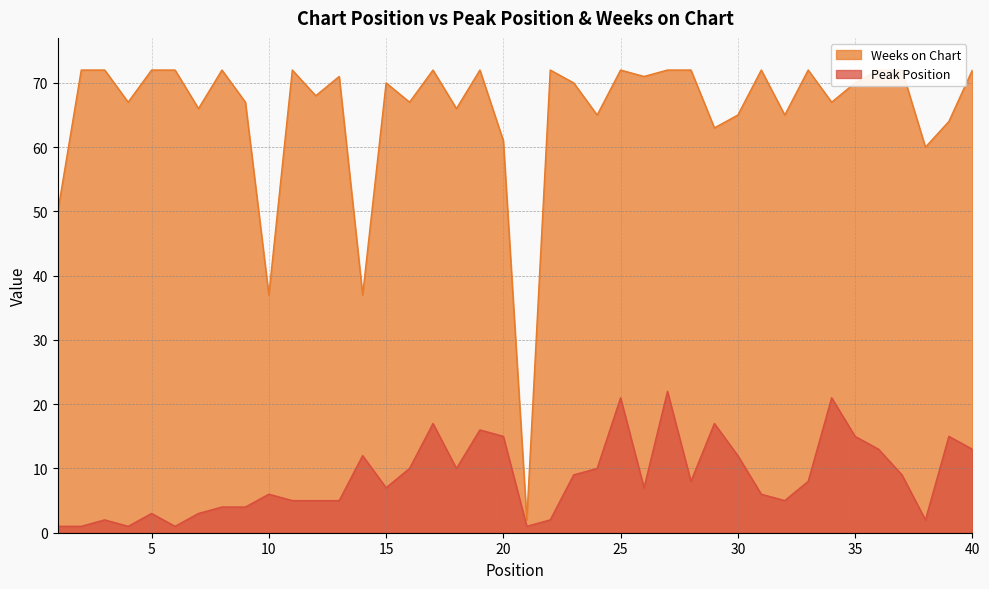

What are all the series names shown in the legend?

Peak Position, Weeks on Chart